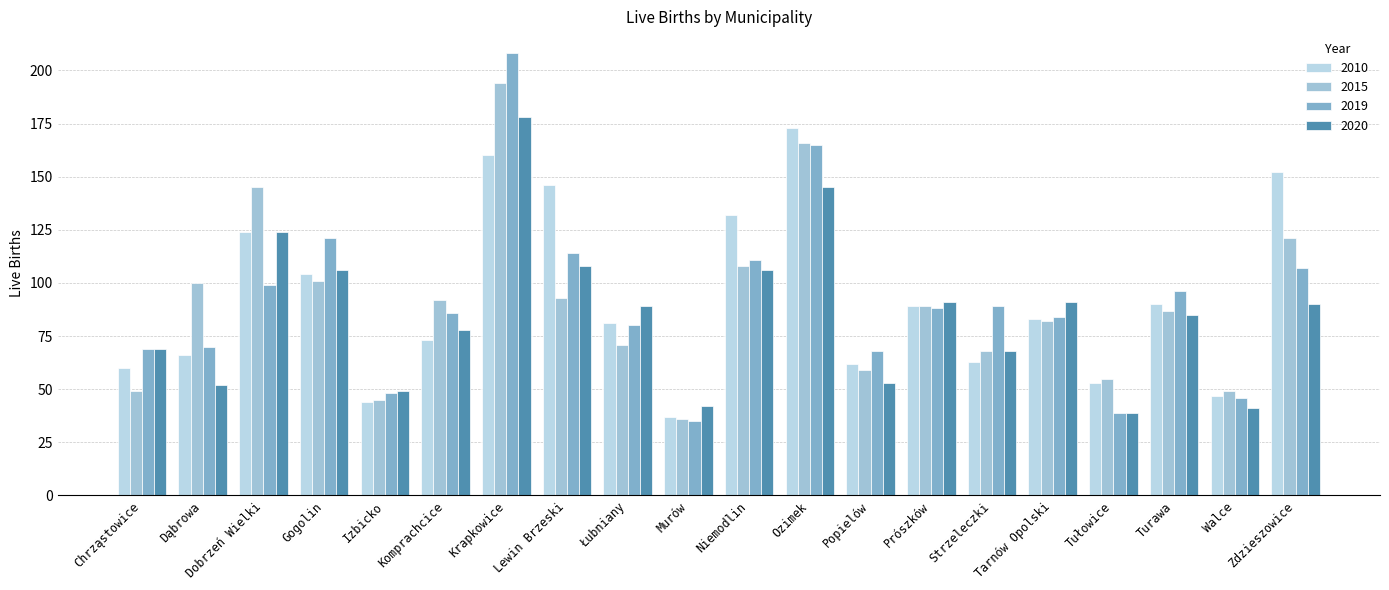

What position from the left is Popielów?

13